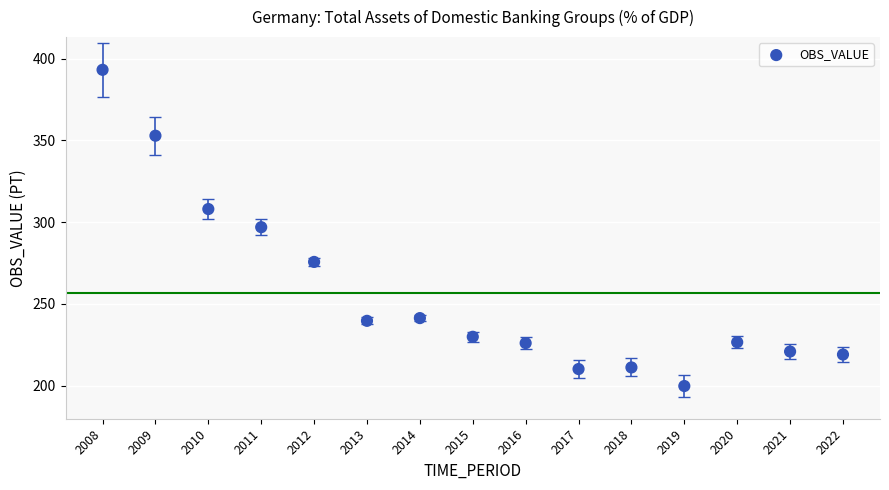

What is the range of X values (max minus min)?

14.0